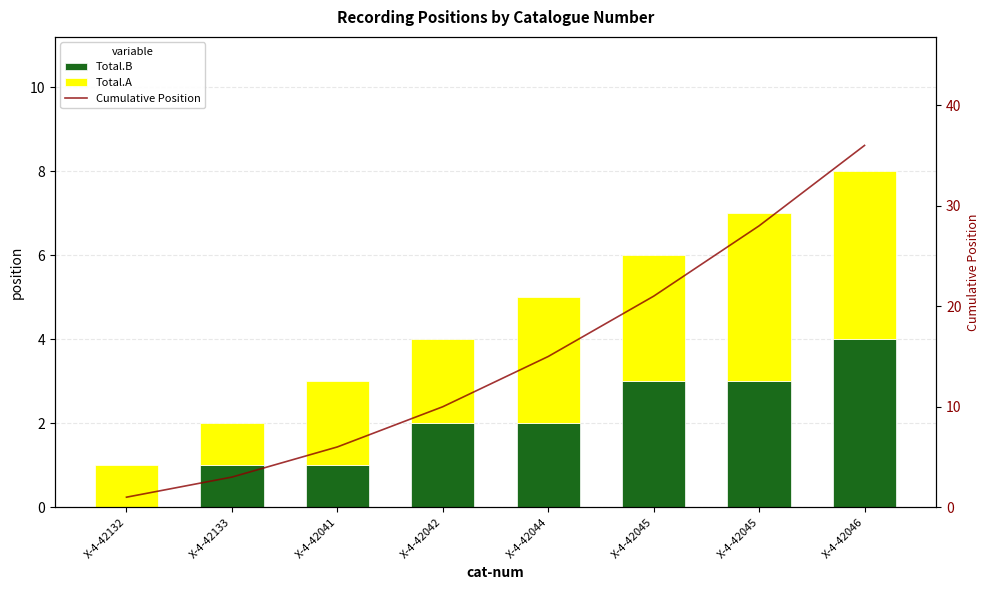

Is it true that Total.A equals 4 at X-4-42045?

True